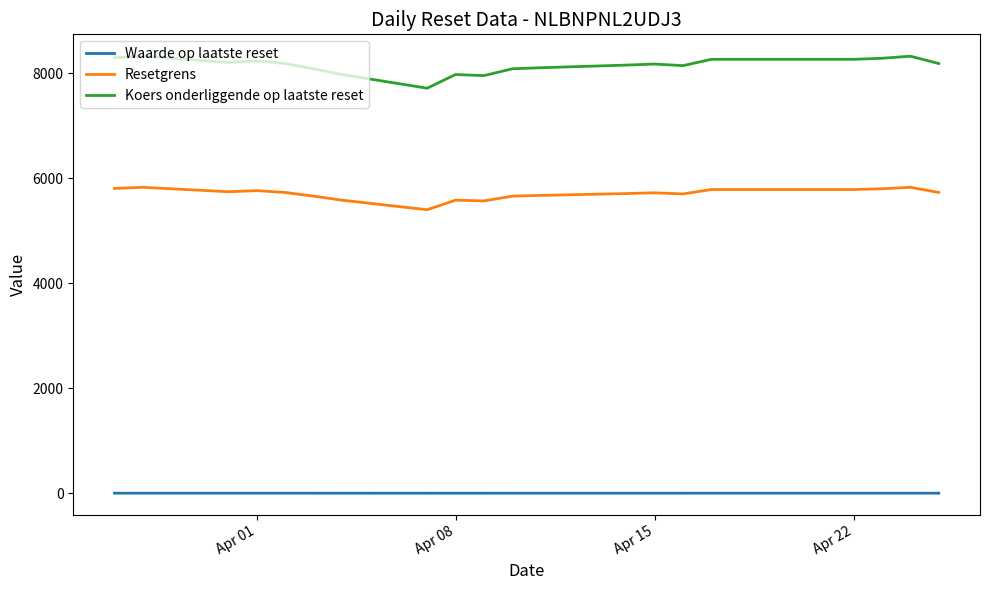

True or false: Resetgrens and Koers onderliggende op laatste reset intersect in this chart.

False